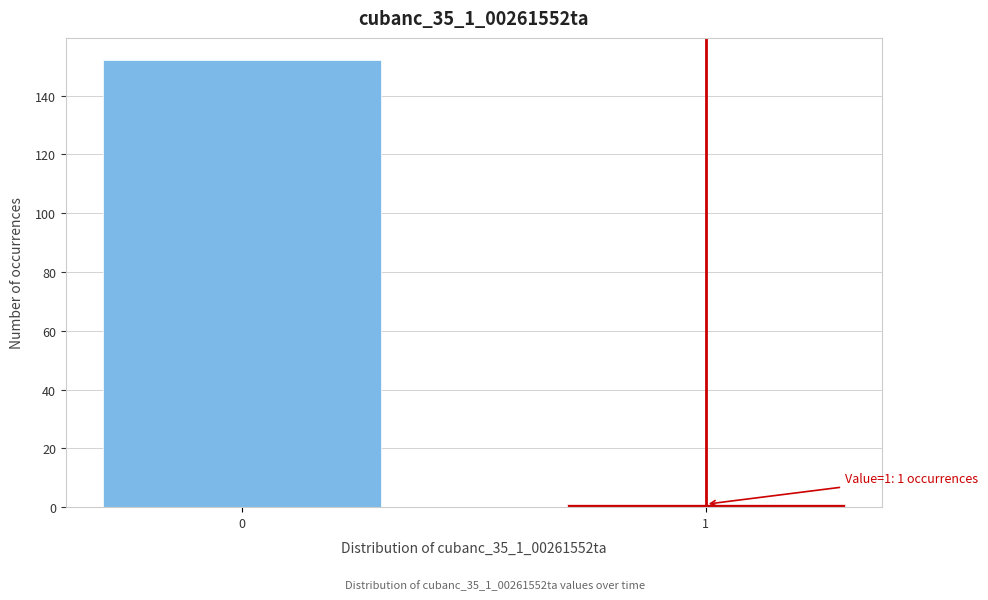

Reading left to right, transcribe all the data shown in this chart.

0=152	1=1